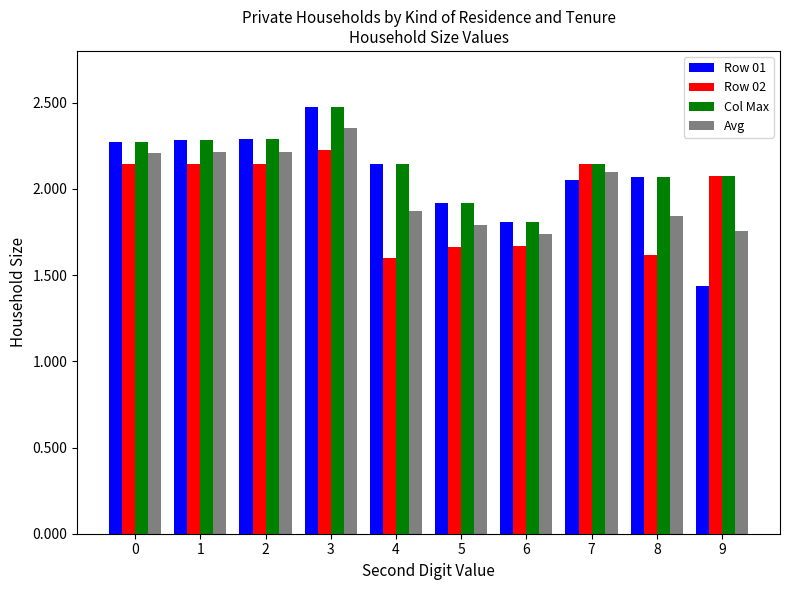

Which category has the lowest value across all series?

9